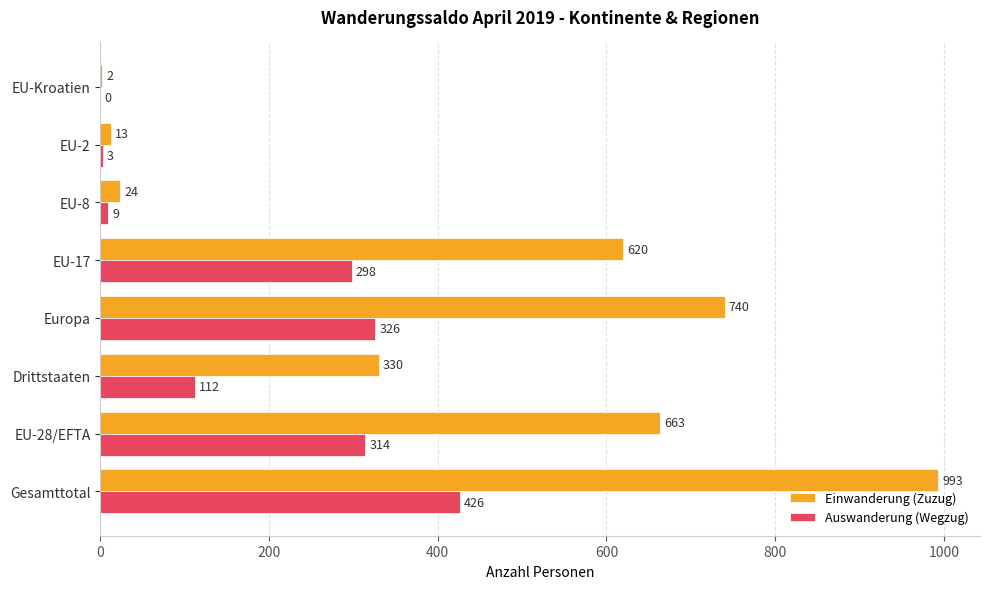

Where is Auswanderung (Wegzug) nearest to the value 213?

EU-17